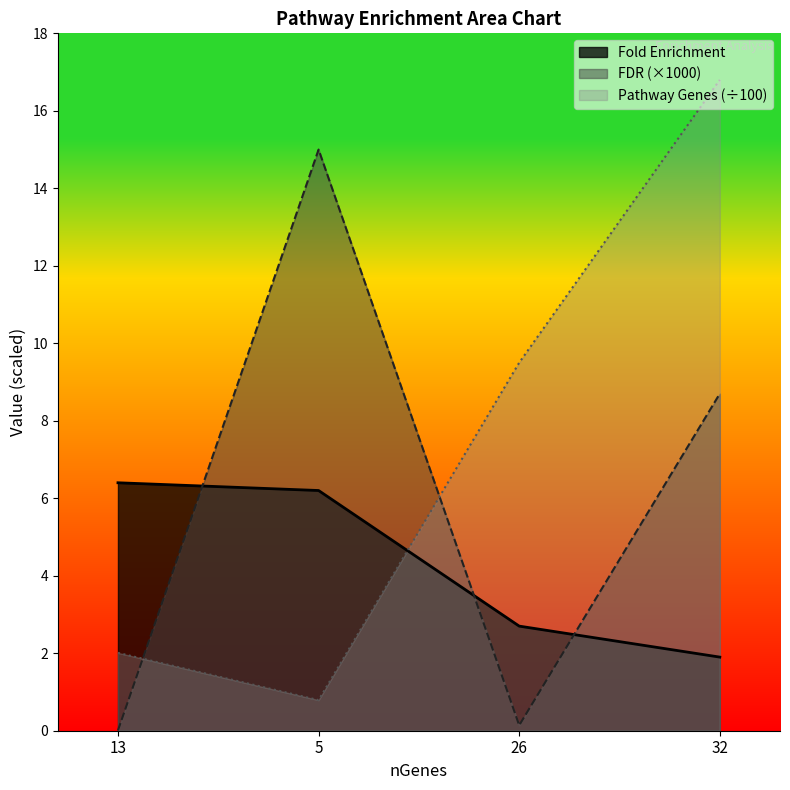

Rank the series by their maximum value, from highest to lowest.

Pathway Genes (÷100), FDR (×1000), Fold Enrichment